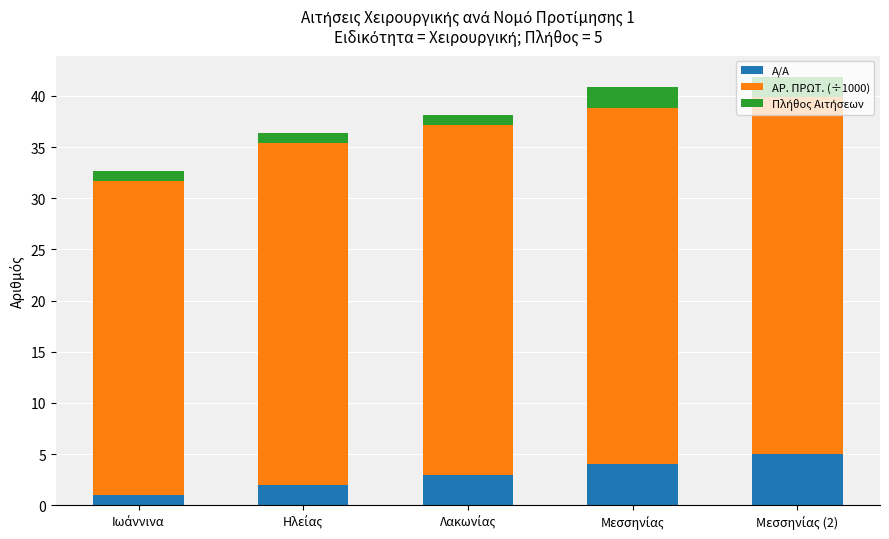

What is the average value of the Α/Α series?

3.0